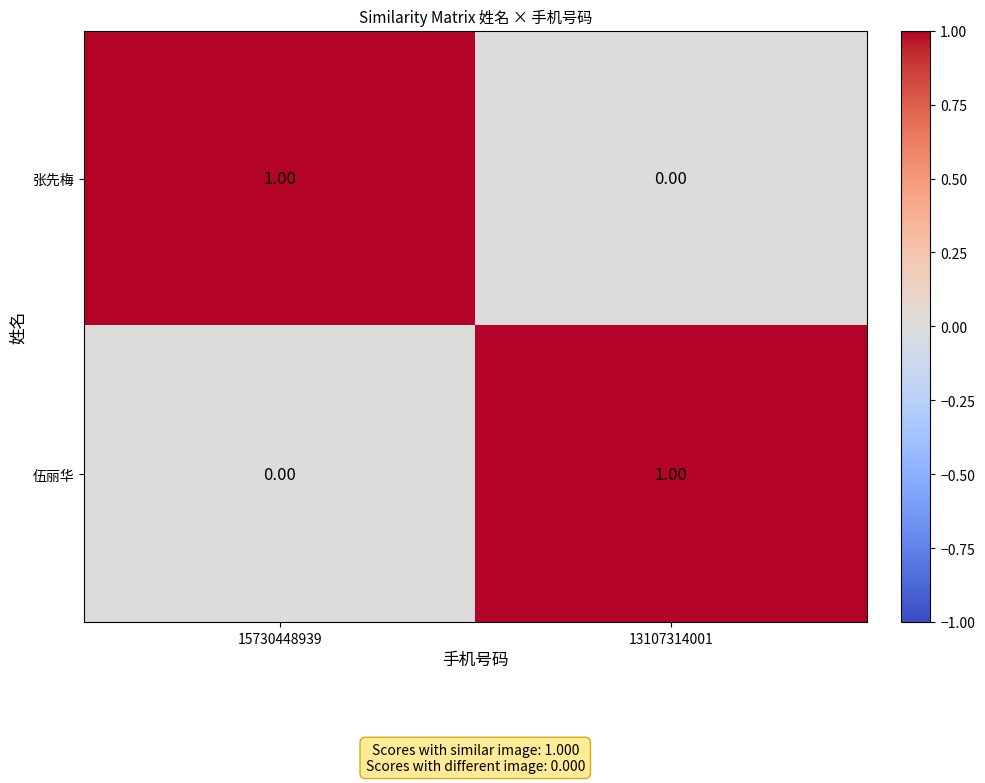

Is the value of 张先梅 at 15730448939 greater than the value of 伍丽华 at 15730448939?

Yes